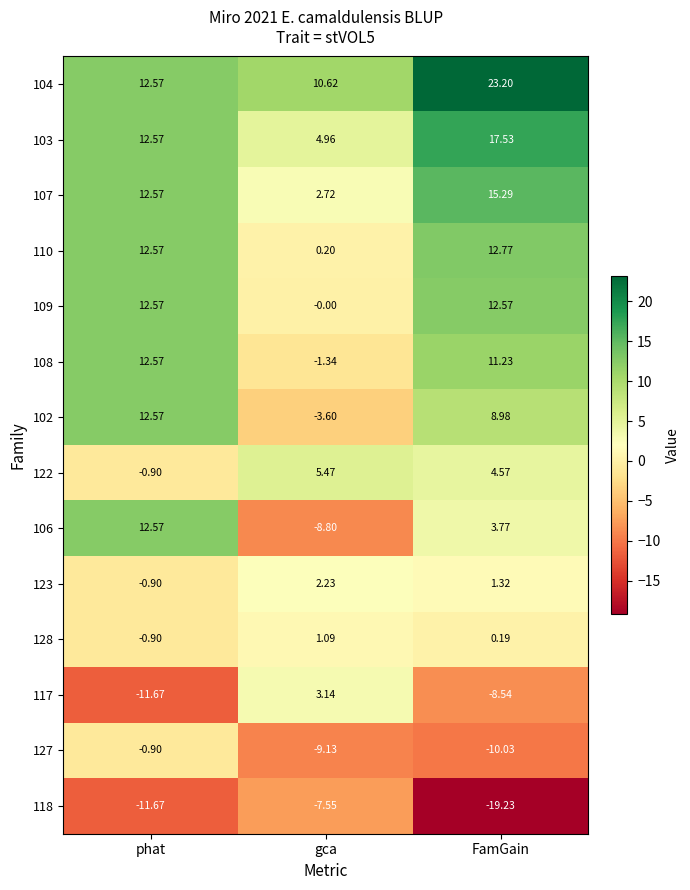

Where is 104 nearest to the value 16?

phat